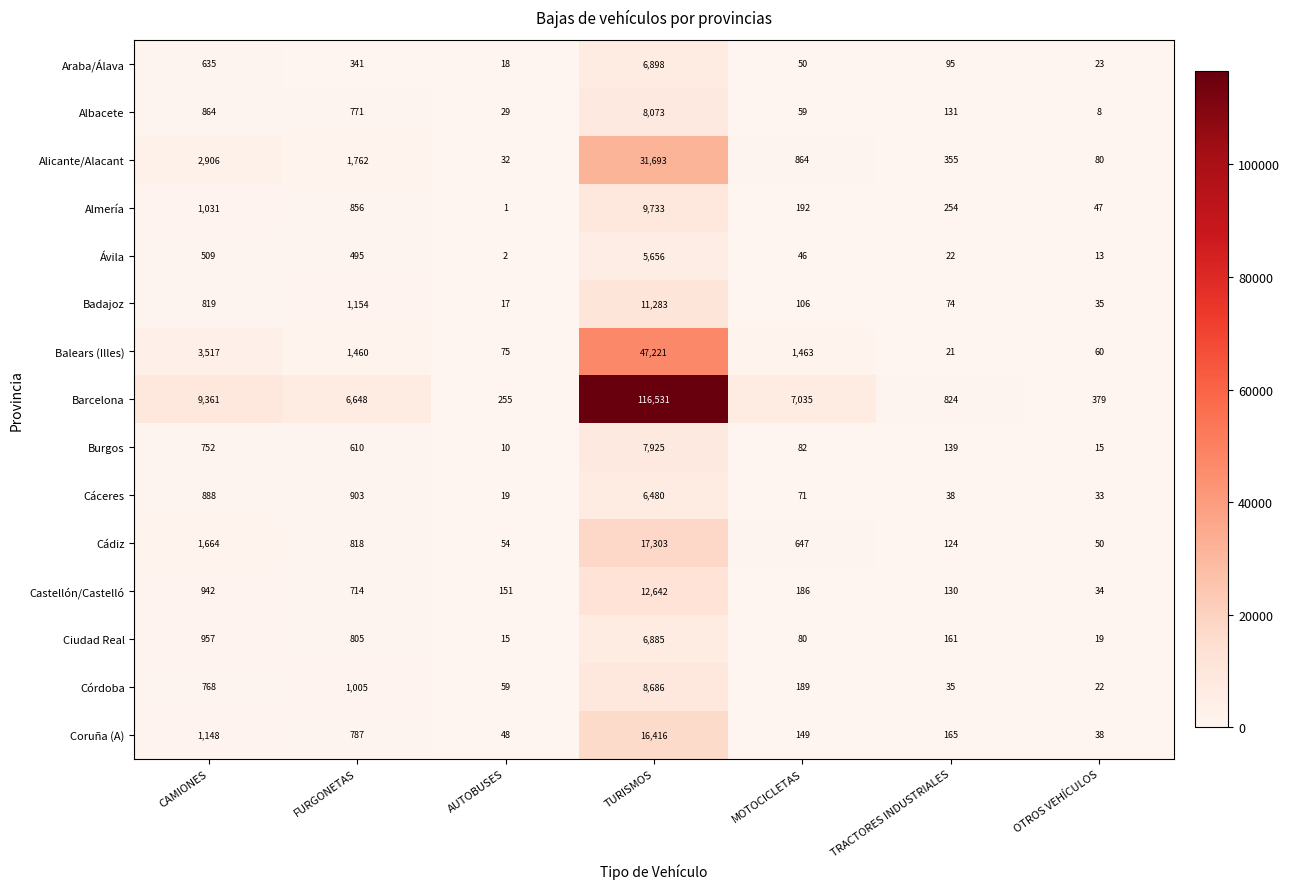

At TURISMOS, list the series in order from largest to smallest.

Barcelona, Balears (Illes), Alicante/Alacant, Cádiz, Coruña (A), Castellón/Castelló, Badajoz, Almería, Córdoba, Albacete, Burgos, Araba/Álava, Ciudad Real, Cáceres, Ávila